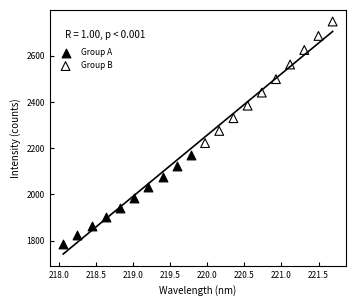

Which series contains the lowest Y value?

Group A